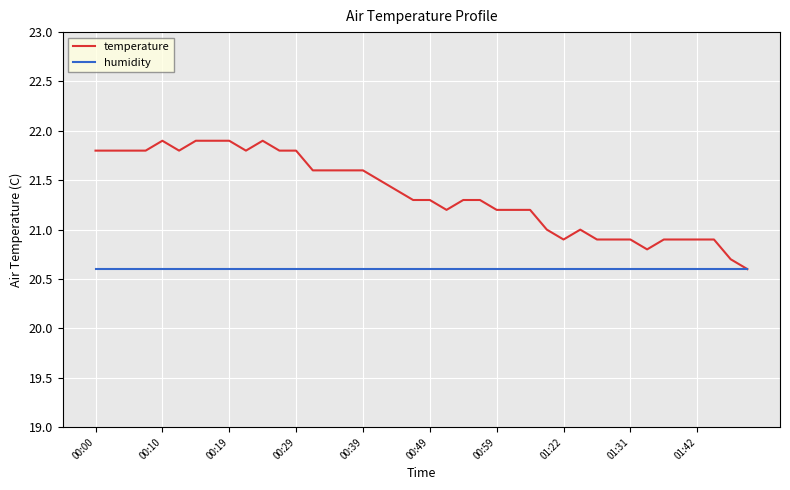

Which series has the widest spread of values?

temperature